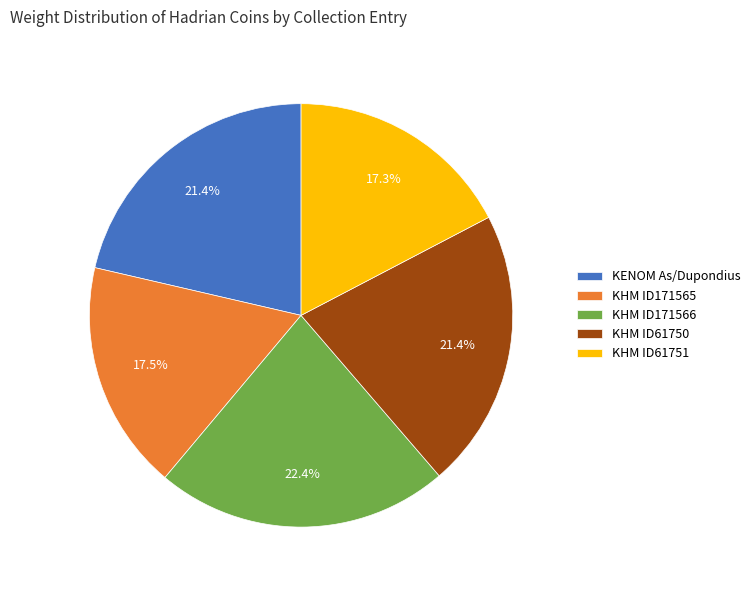

To the nearest percent, what is the combined percentage of KHM ID171565 and KHM ID171566?

40%